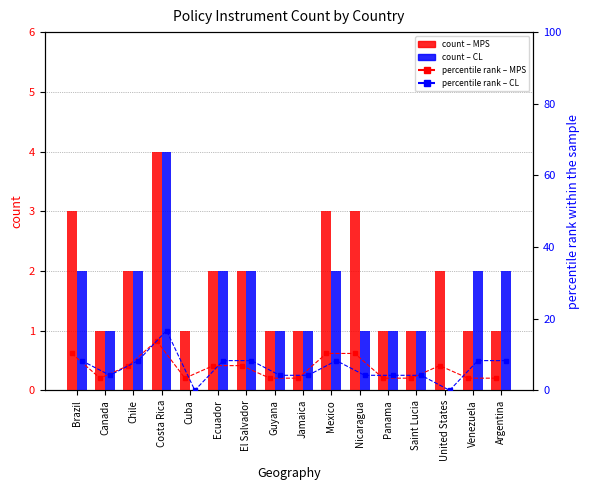

What is the value of the Comparative Label bar at the 13th from the left?

1.0